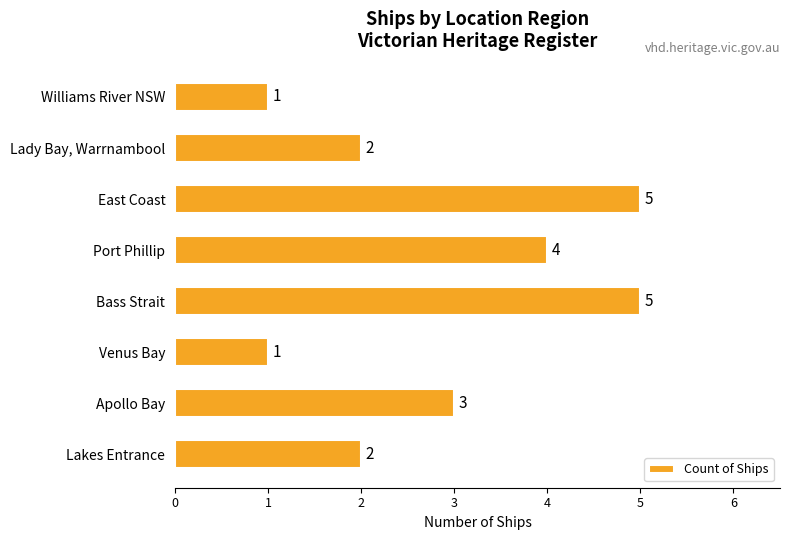

Does the chart contain any negative values?

No